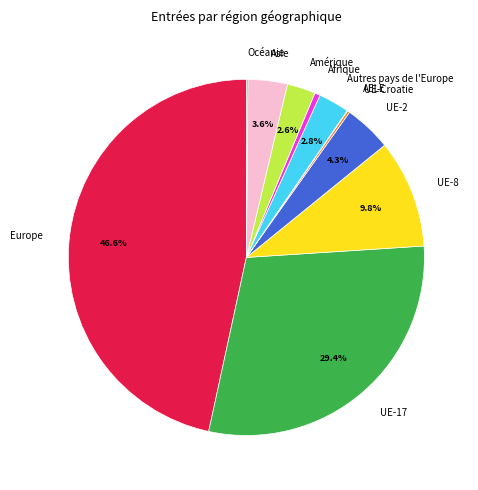

Which slice is the largest?

Europe